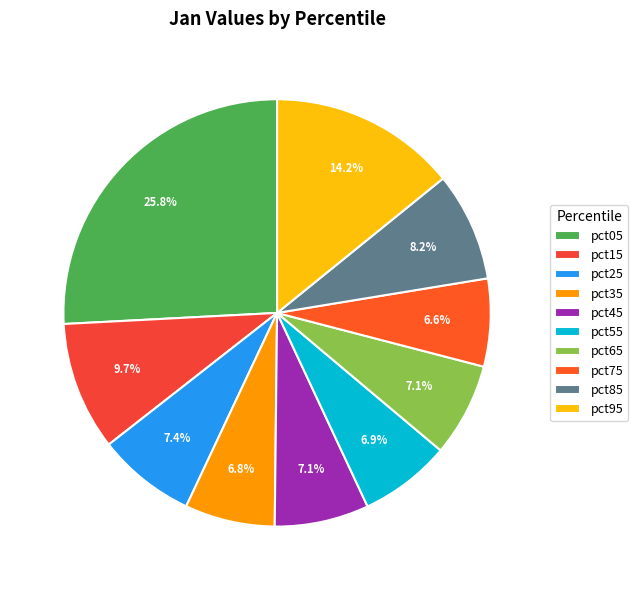

To the nearest percent, what is the difference between the pct15 and pct25 slice percentages?

2%